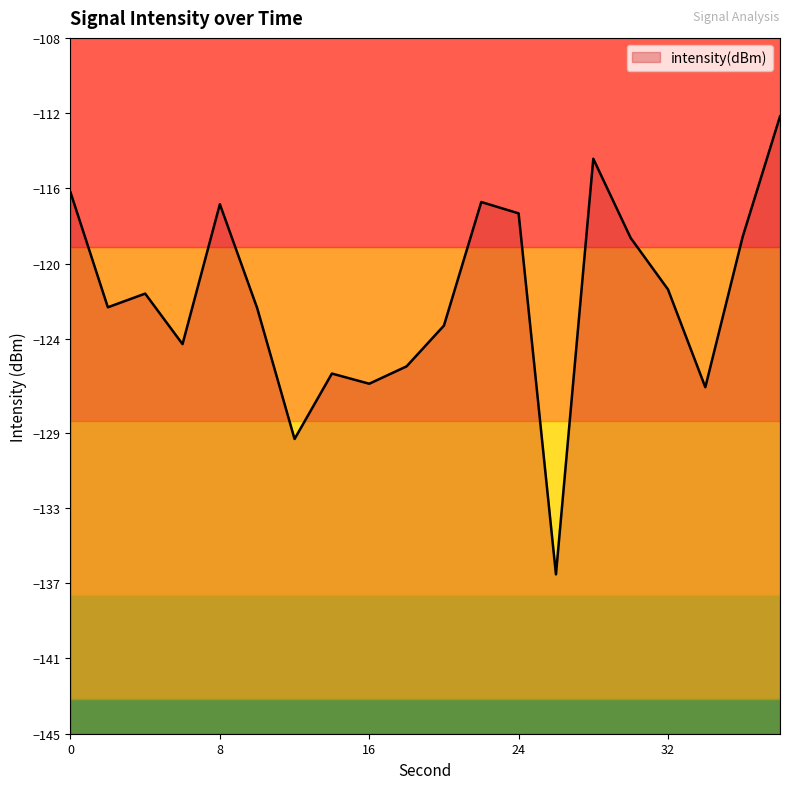

At which category does the data reach its first local valley?

2